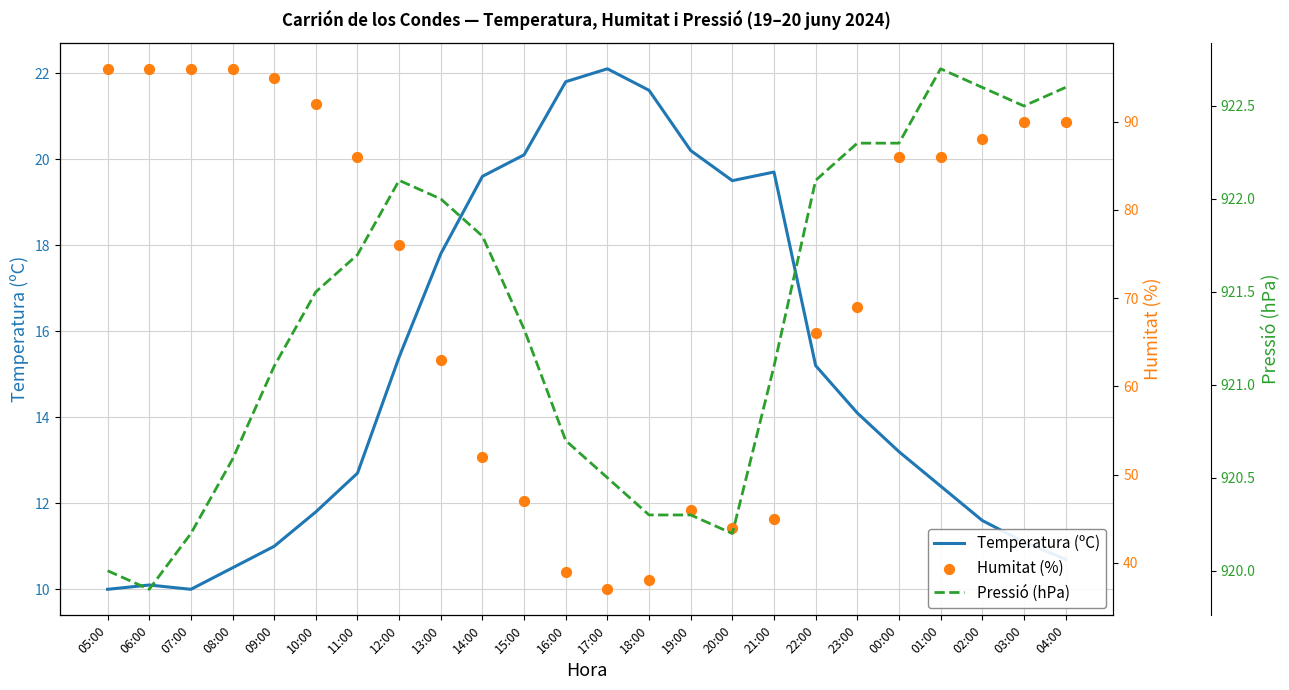

Which series reaches the minimum Y coordinate?

Temperatura (ºC)